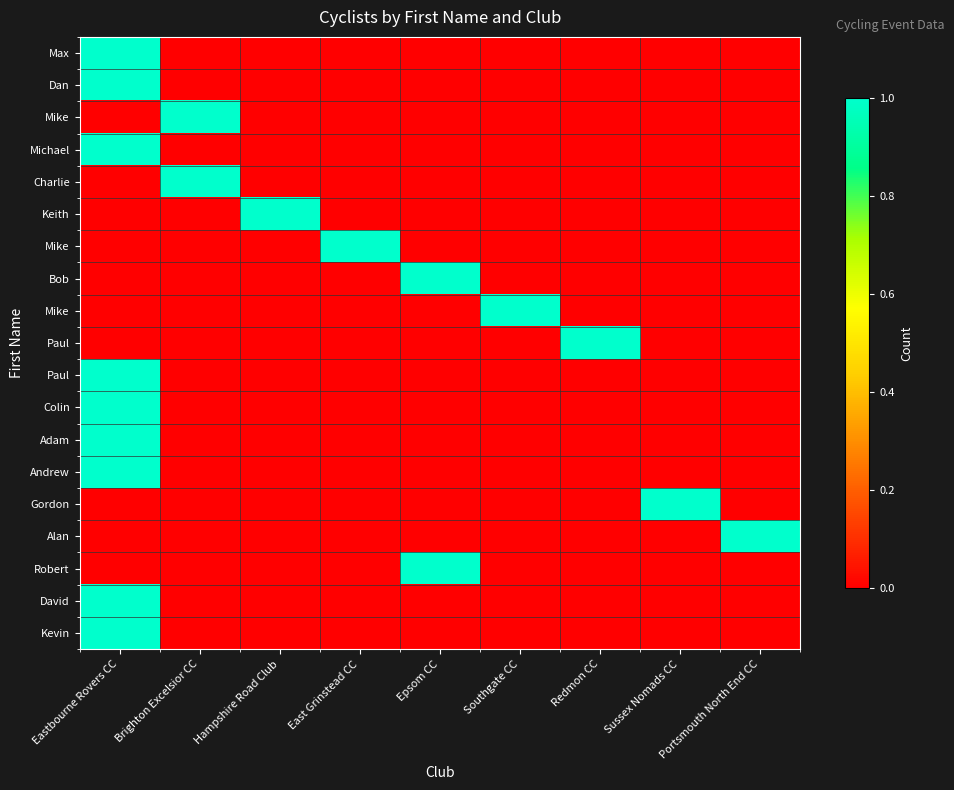

What is the total value across all series at Eastbourne Rovers CC?

9